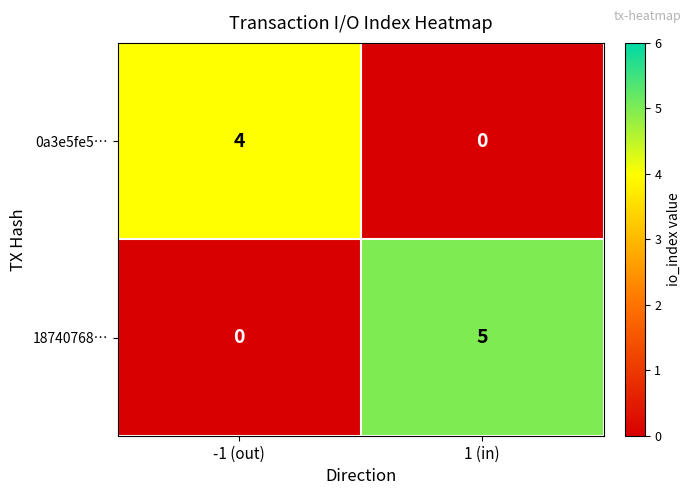

Rank the series at -1 (out) from highest to lowest value.

0a3e5fe5…, 18740768…